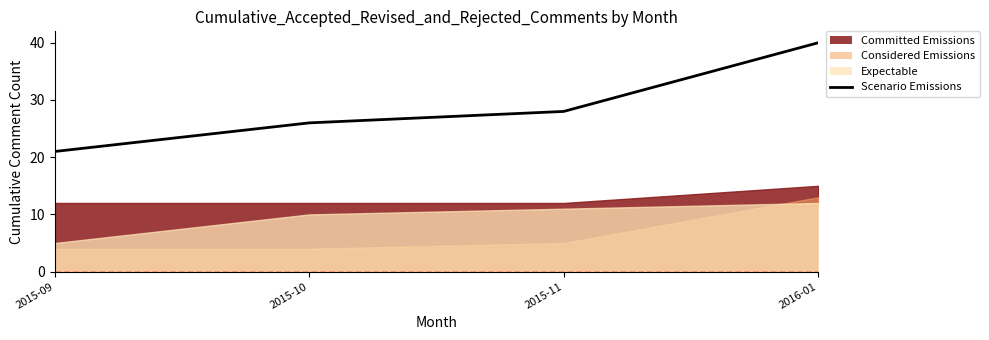

Where does the data first go above 28?

2016-01